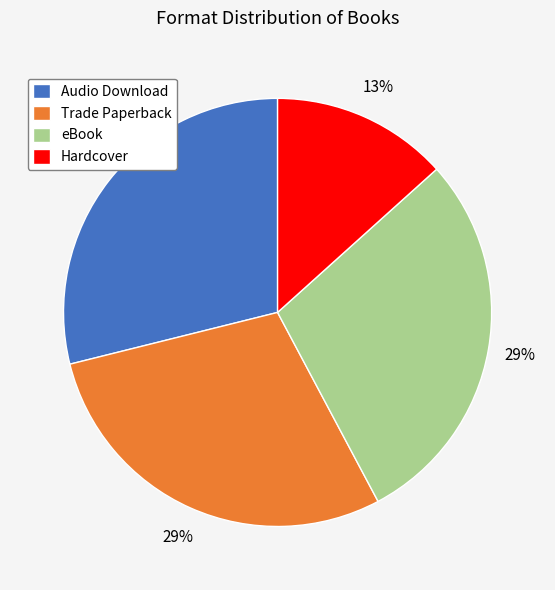

Is eBook the majority of the pie?

No